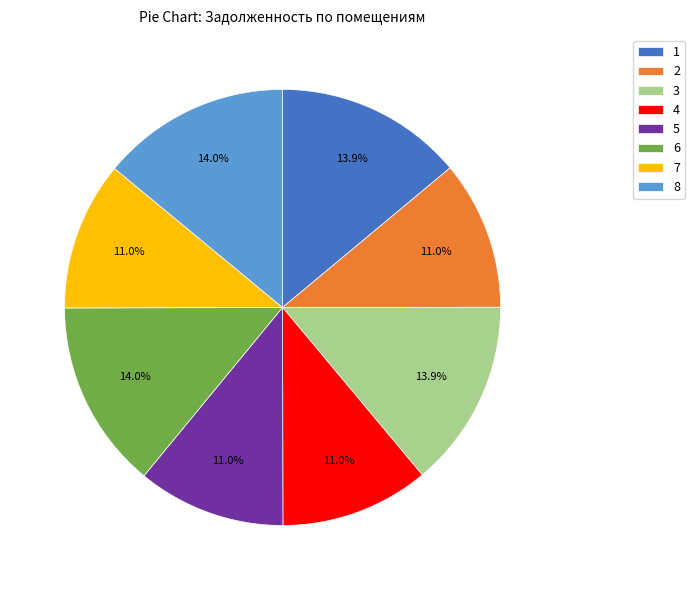

Does any single category account for the majority?

No